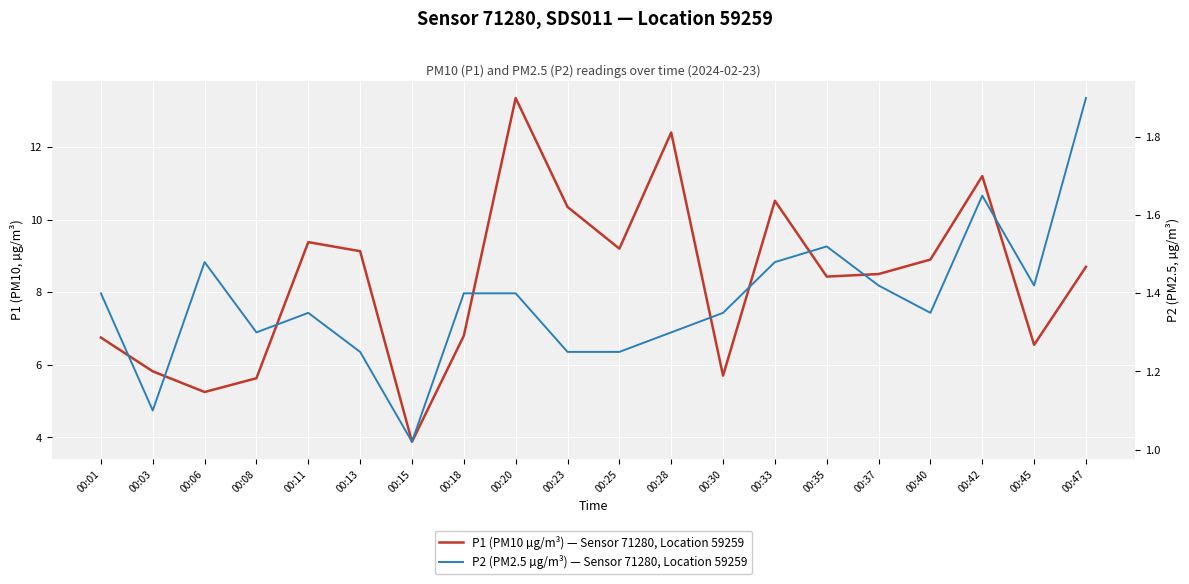

Which has a higher value, 00:42 or 00:23?

00:42